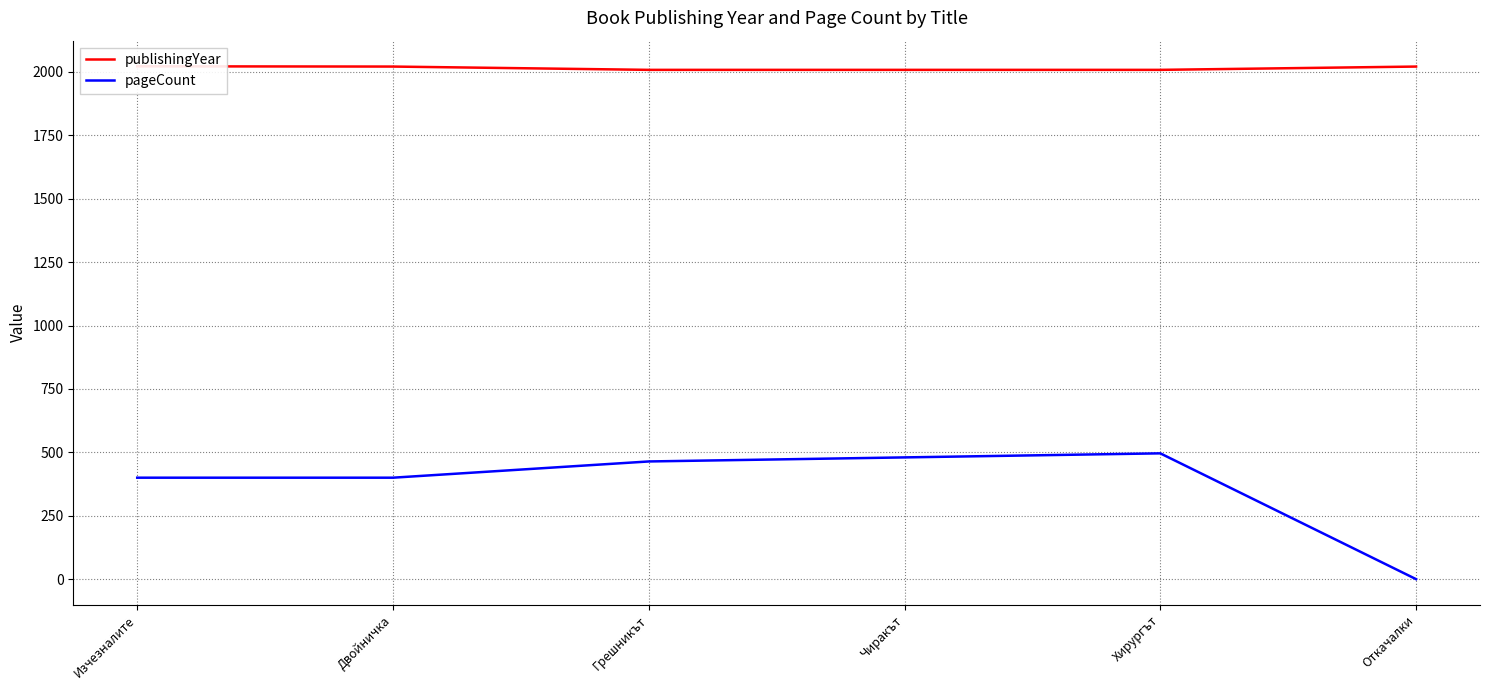

Rank the series by their maximum value, from lowest to highest.

pageCount, publishingYear